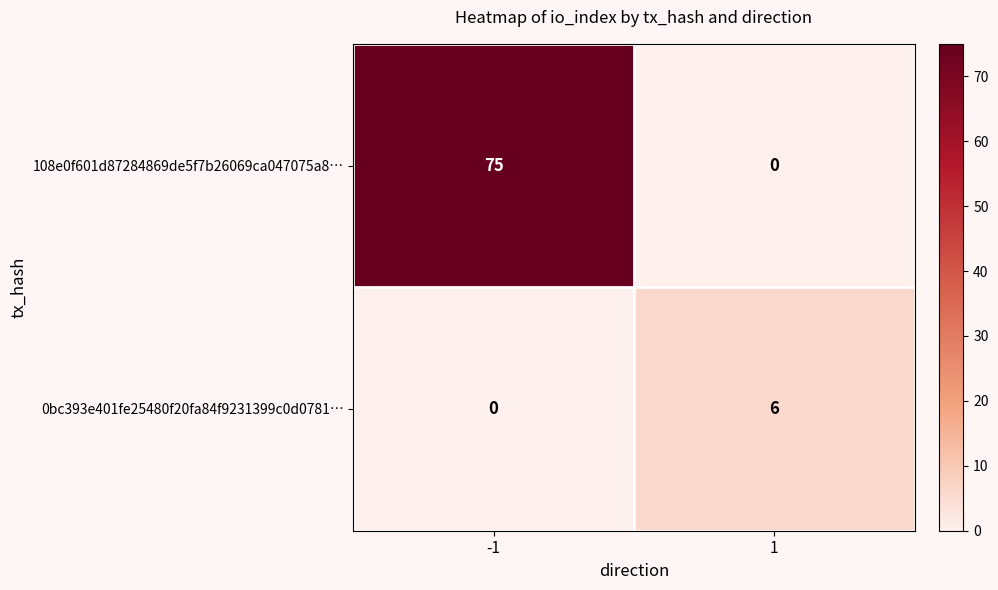

Rank the categories by 0bc393e401fe25480f20fa84f9231399c0d0781… value from highest to lowest.

1, -1